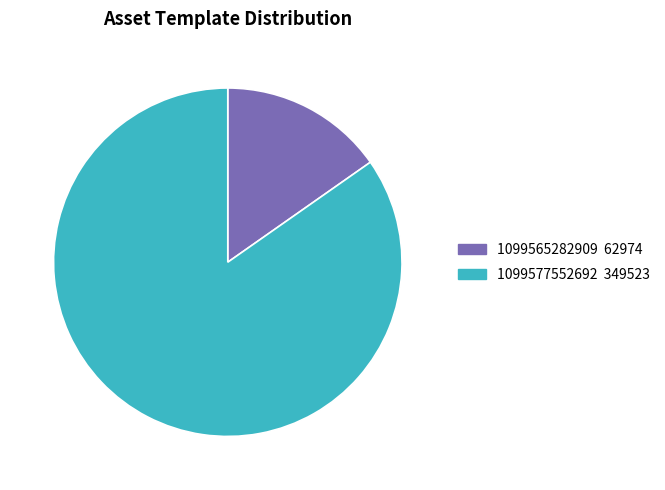

Which has a higher value, 1099577552692 or 1099565282909?

1099577552692